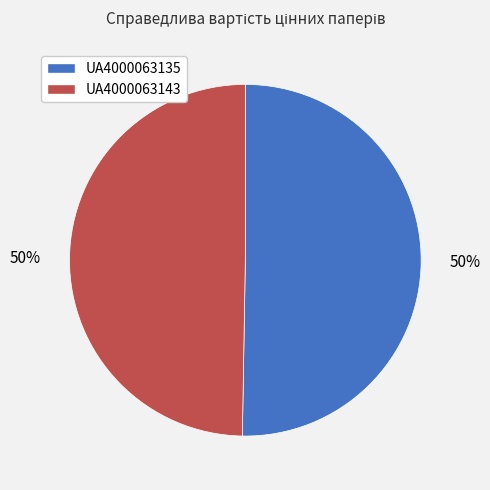

Count the number of slices in the pie.

2